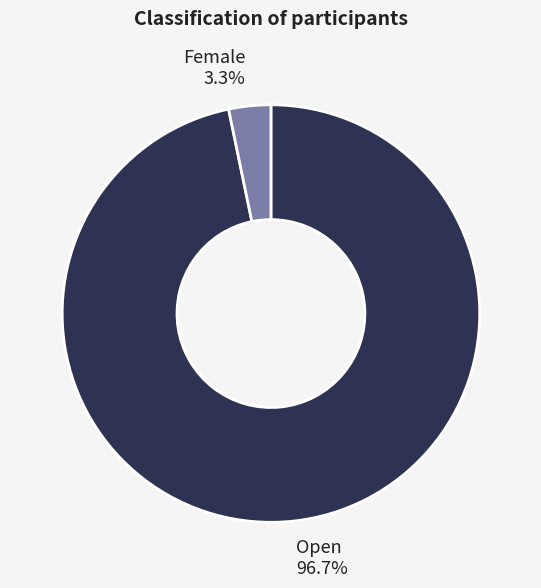

Is there a majority slice in this chart?

Yes